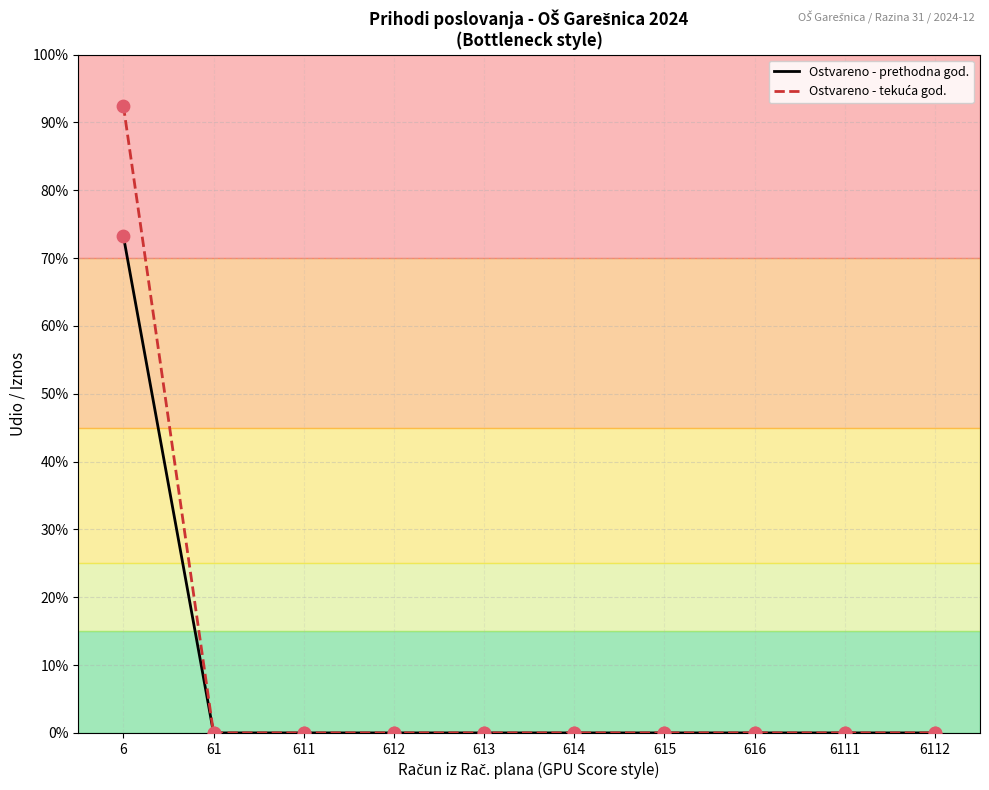

Does the chart have visible grid lines?

Yes